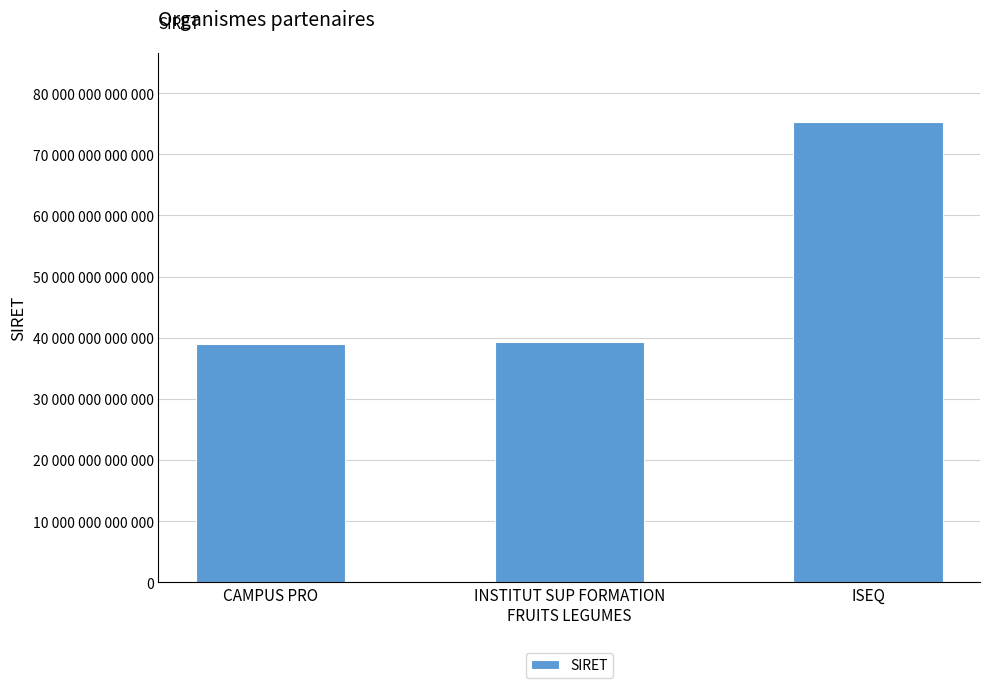

What is the approximate value at CAMPUS PRO, to the nearest 50?

38937956100050